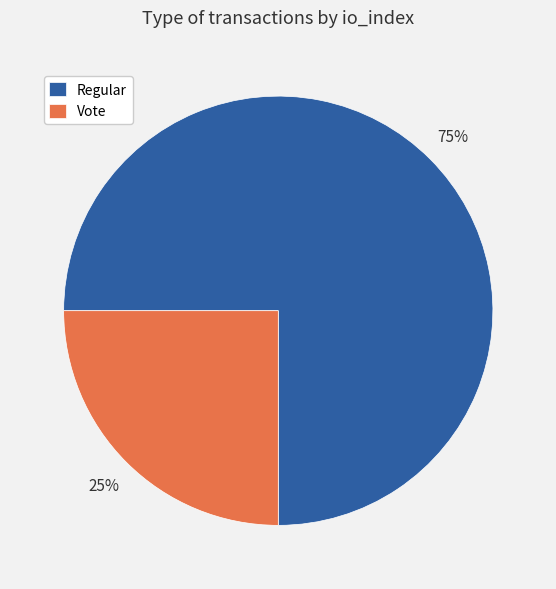

Rank the categories by value from lowest to highest.

Vote, Regular